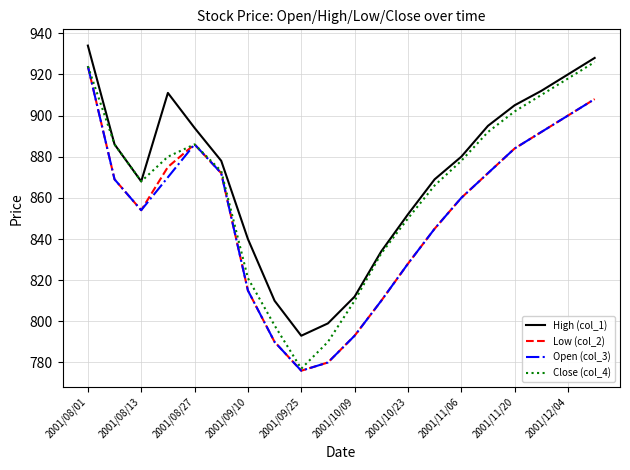

True or false: Open (col_3) and High (col_1) intersect in this chart.

False